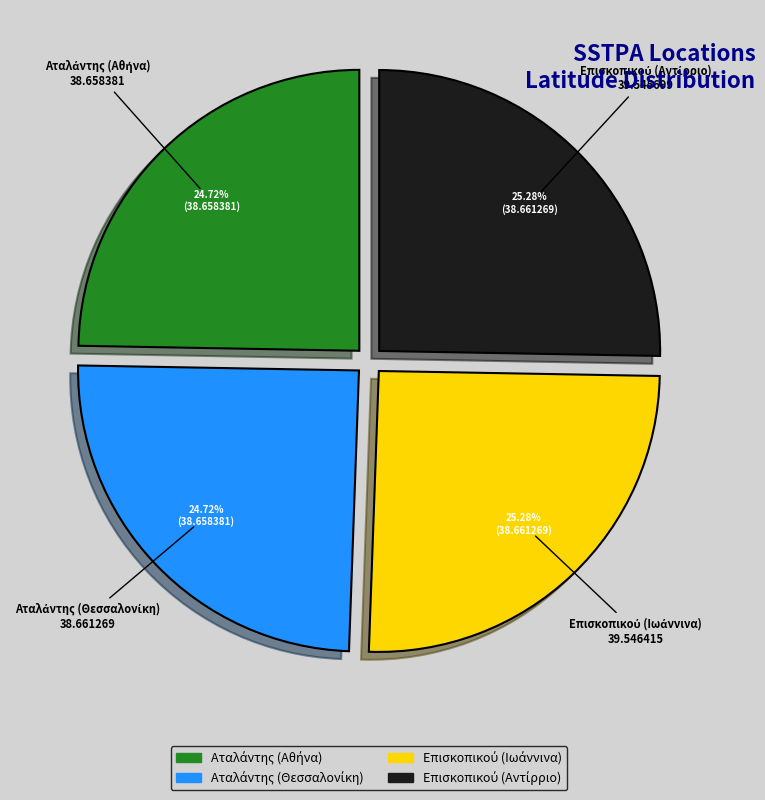

Is there any slice that represents more than half of the pie?

No